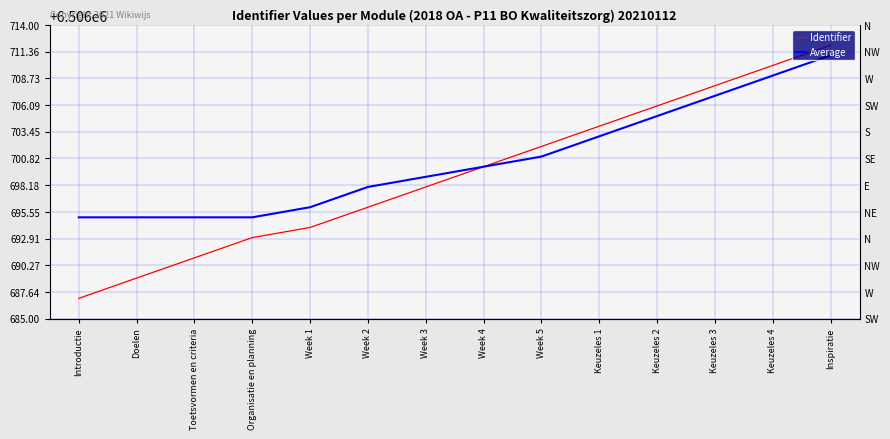

At which category does the chart reach its minimum across all series?

Introductie